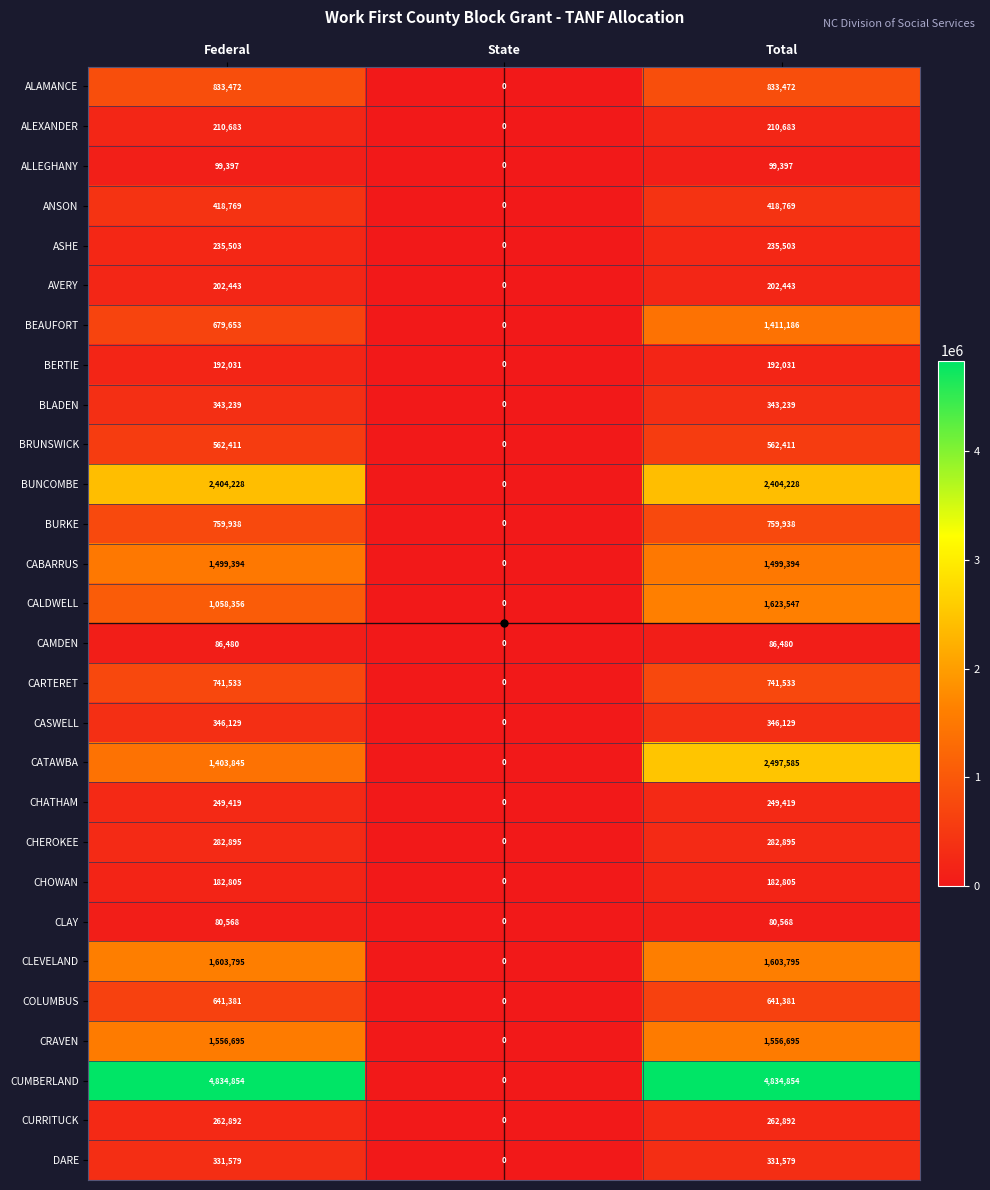

Which series changed the most between Federal and State?

CUMBERLAND